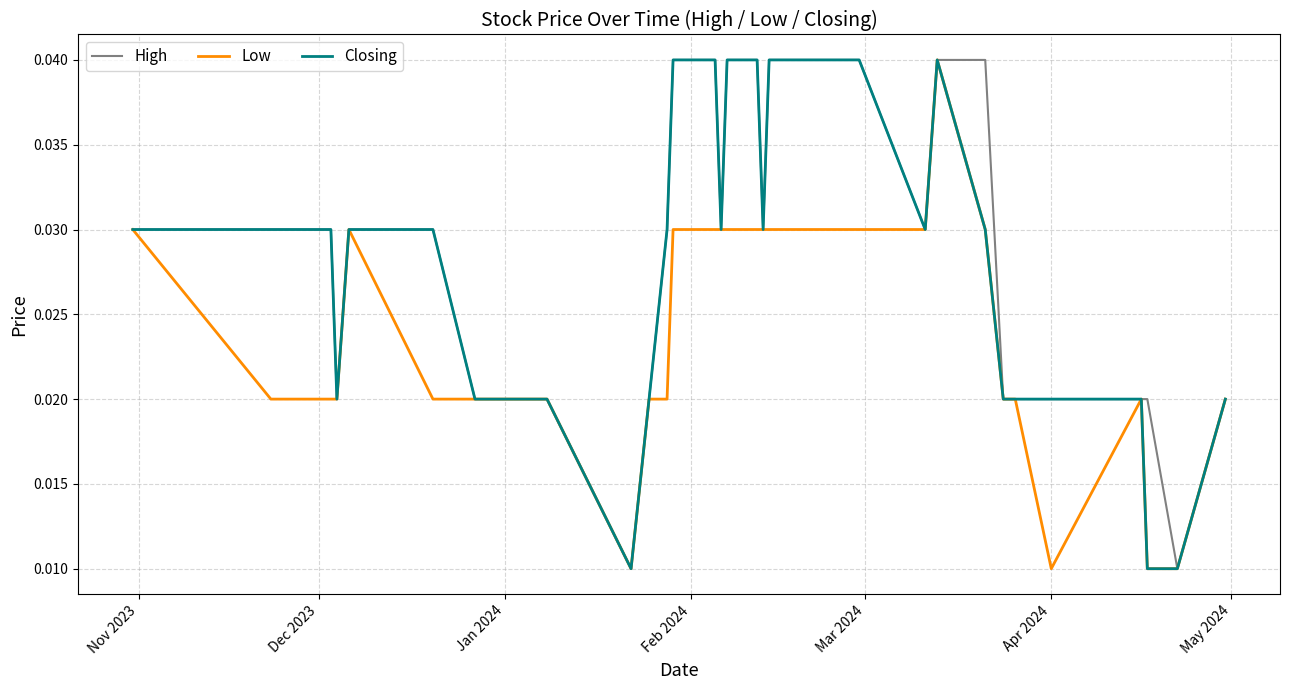

True or false: Low and Closing intersect in this chart.

False